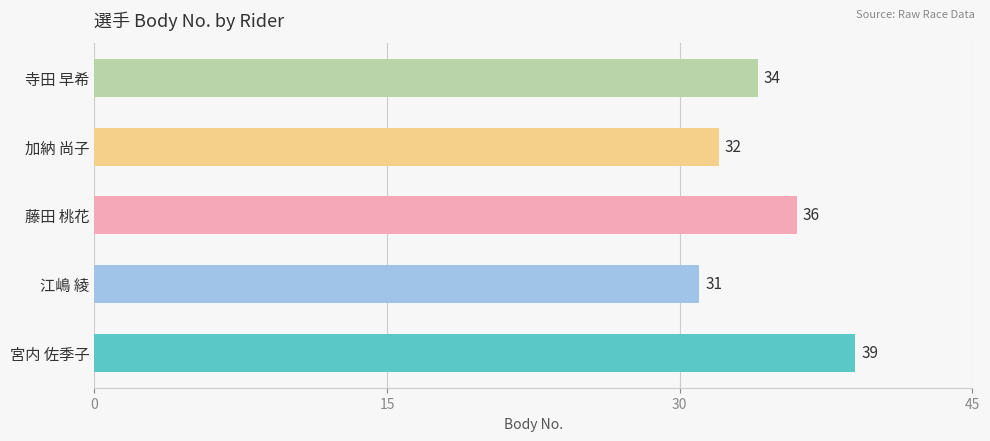

Read the value at 寺田 早希.

34